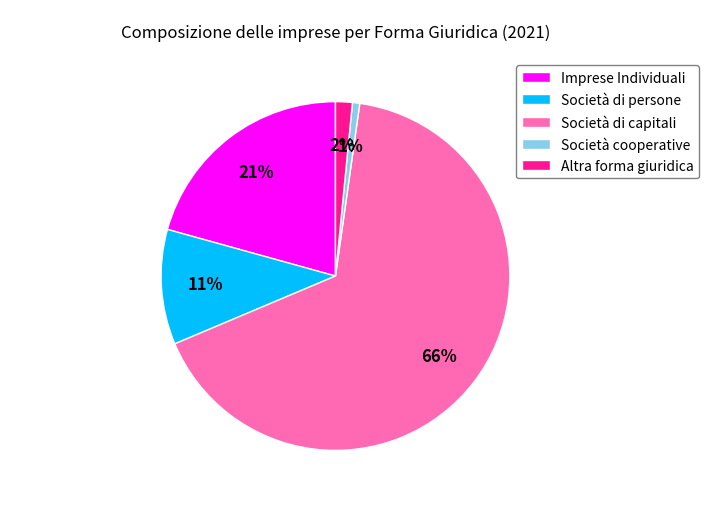

Count the number of slices in the pie.

5